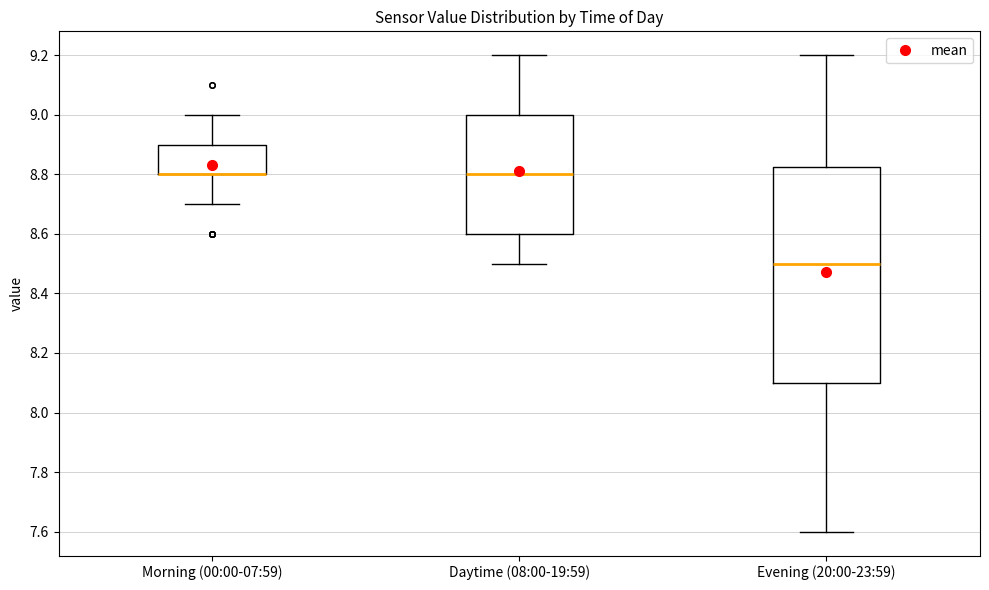

Reading left to right, read every box against the y-axis: the position of its median line, the range the box covers, and the ends of its whiskers. The values are not printed on the chart, so give them approximately, as read against the axis.

Morning (00:00-07:59): median 8.80 (drawn on the box's lower edge), box 8.80 to 8.90, whiskers 8.70 to 9.00
Daytime (08:00-19:59): median 8.80, box 8.60 to 9.00, whiskers 8.50 to 9.20
Evening (20:00-23:59): median 8.50, box 8.10 to 8.82, whiskers 7.60 to 9.20